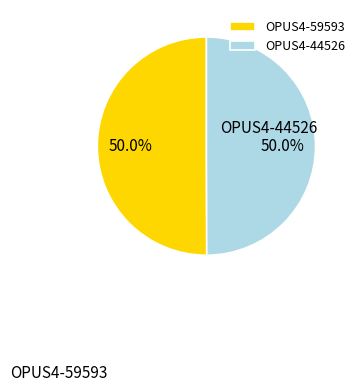

What percentage is NOT represented by OPUS4-59593?

50.0%